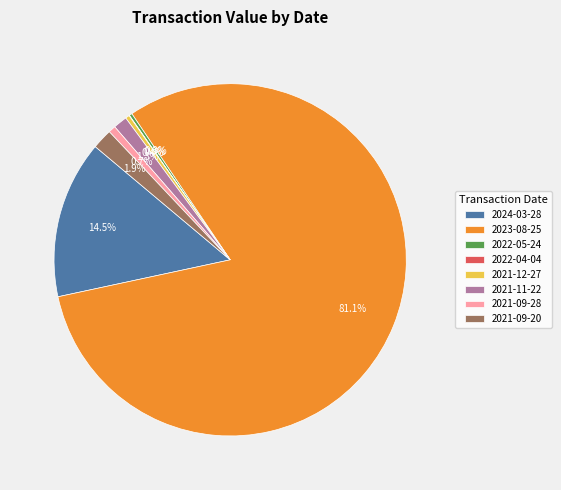

Which slice is the largest?

2023-08-25